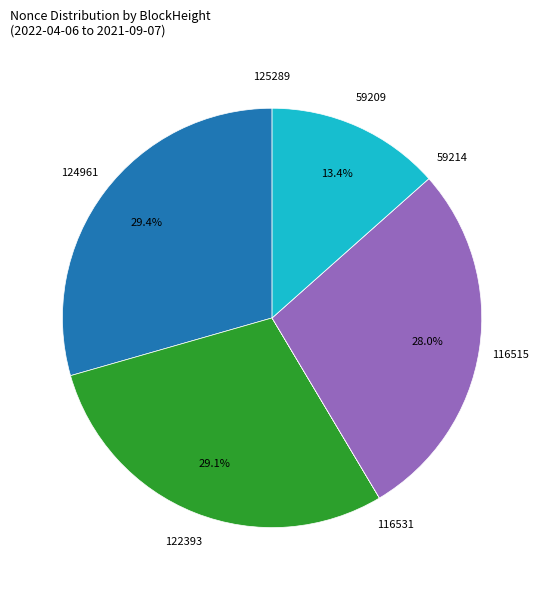

What portion of the pie excludes 124961?

70.6%